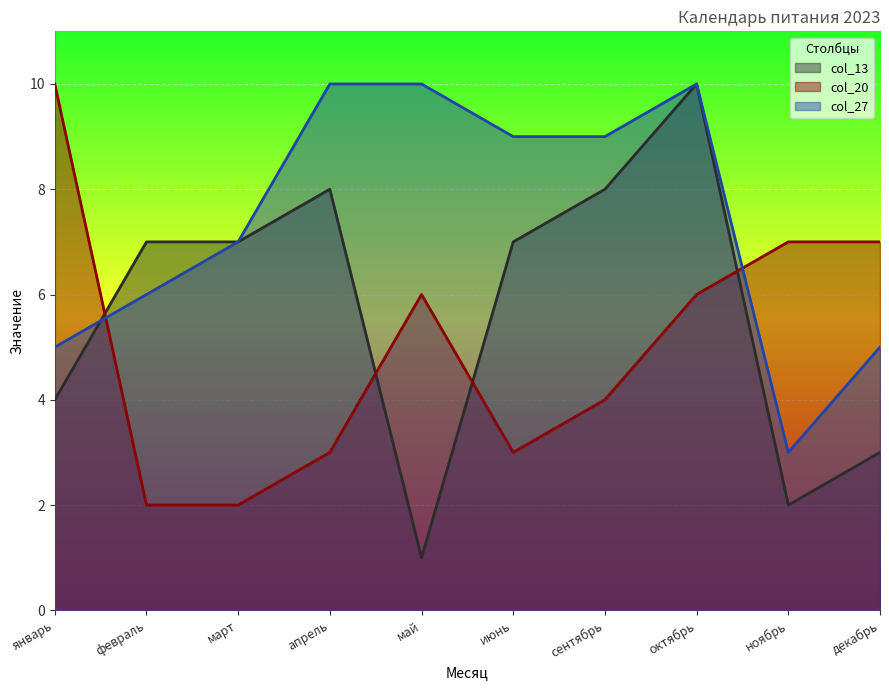

Rank the categories by col_13 value from highest to lowest.

октябрь, апрель, сентябрь, февраль, март, июнь, январь, декабрь, ноябрь, май